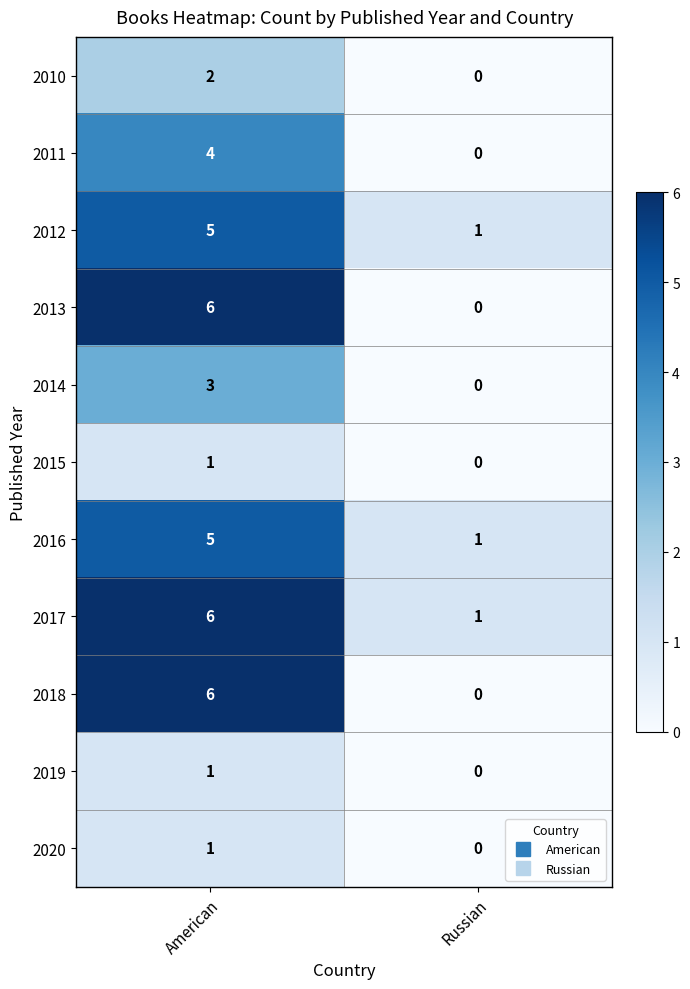

What is the difference between the highest and lowest values at Russian?

1